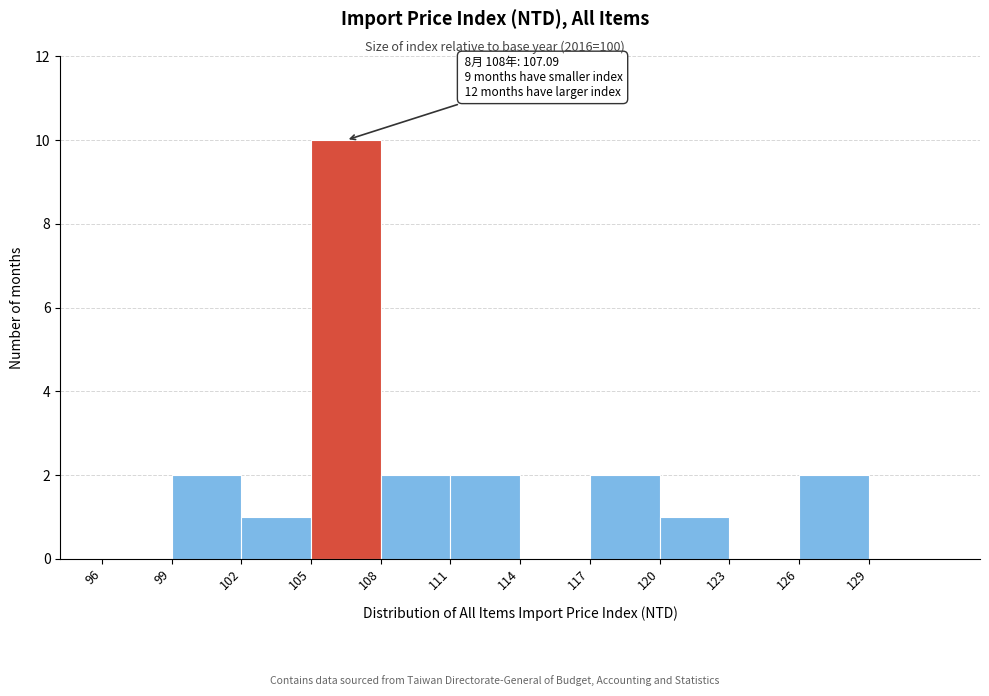

Over which range of the x-axis is the bar tallest?

105 to 108